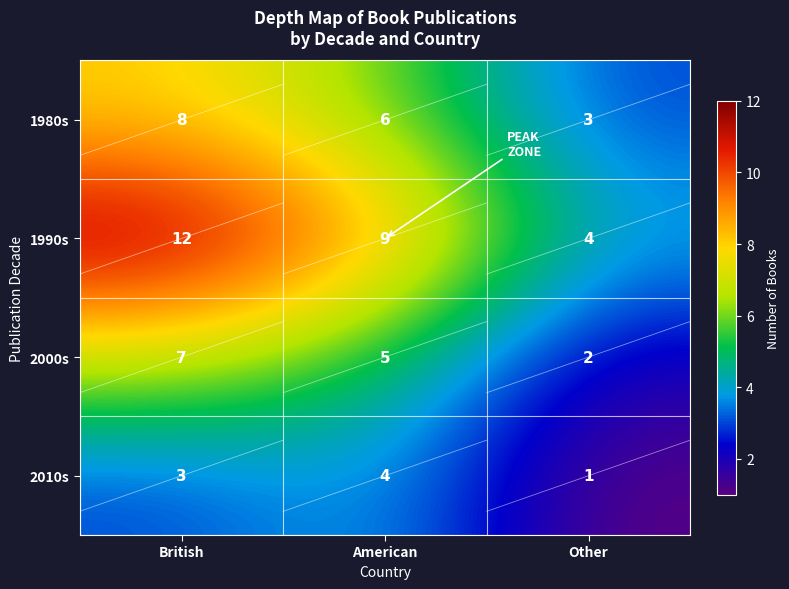

Which series changed the most between American and Other?

1990s